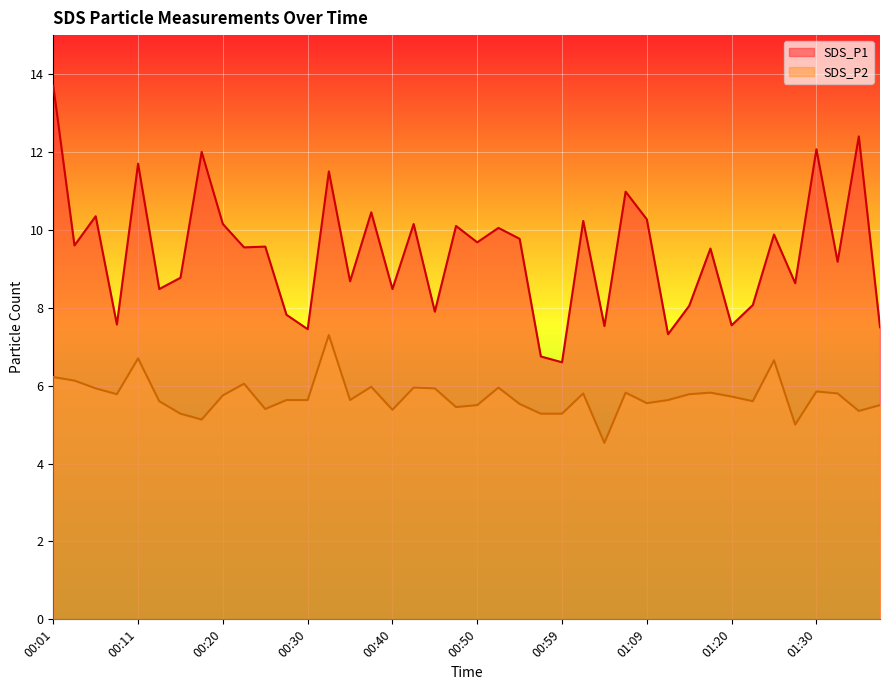

What is the smallest value displayed?

4.5